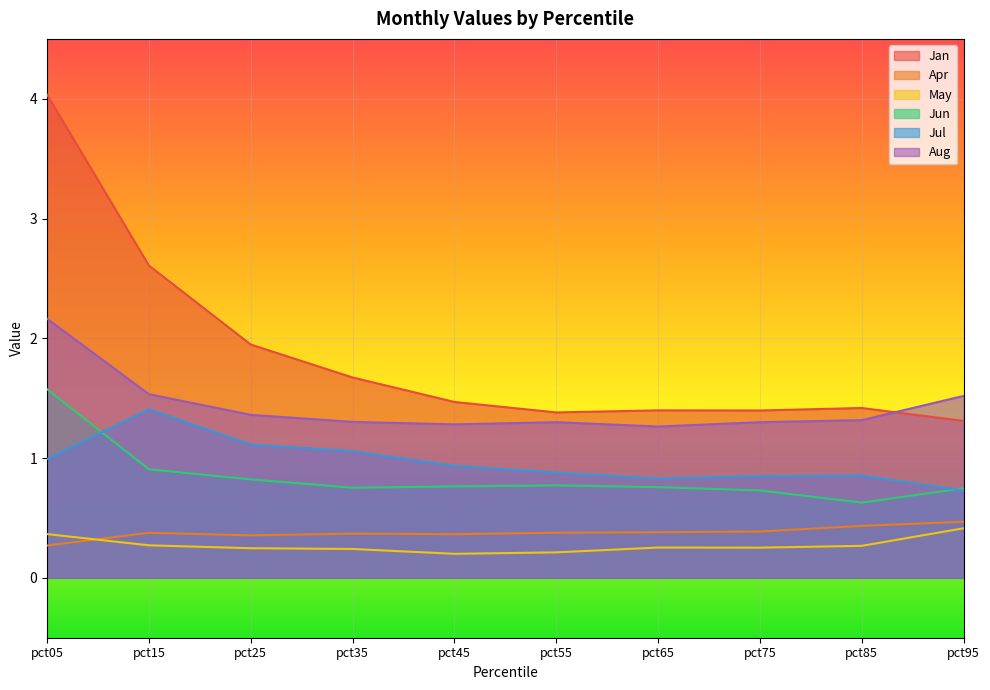

At which category does May reach its first local peak?

pct65